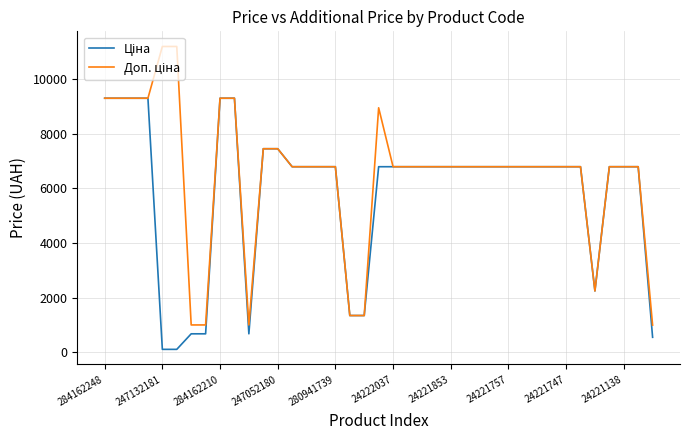

True or false: Доп. ціна has more than 2 interior local peaks.

False